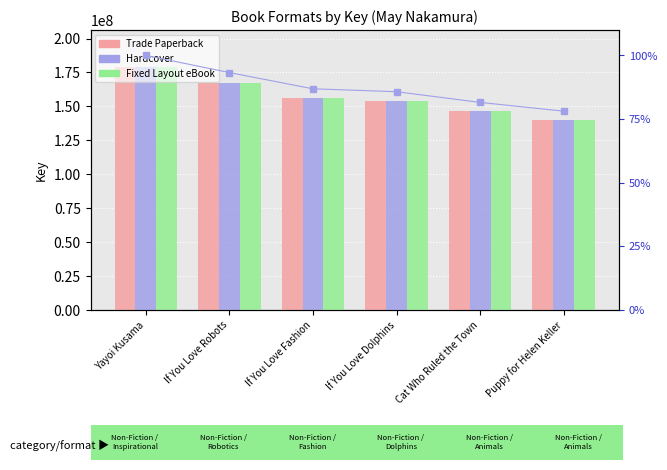

Read the Hardcover value at Cat Who Ruled the Town.

146286864.0